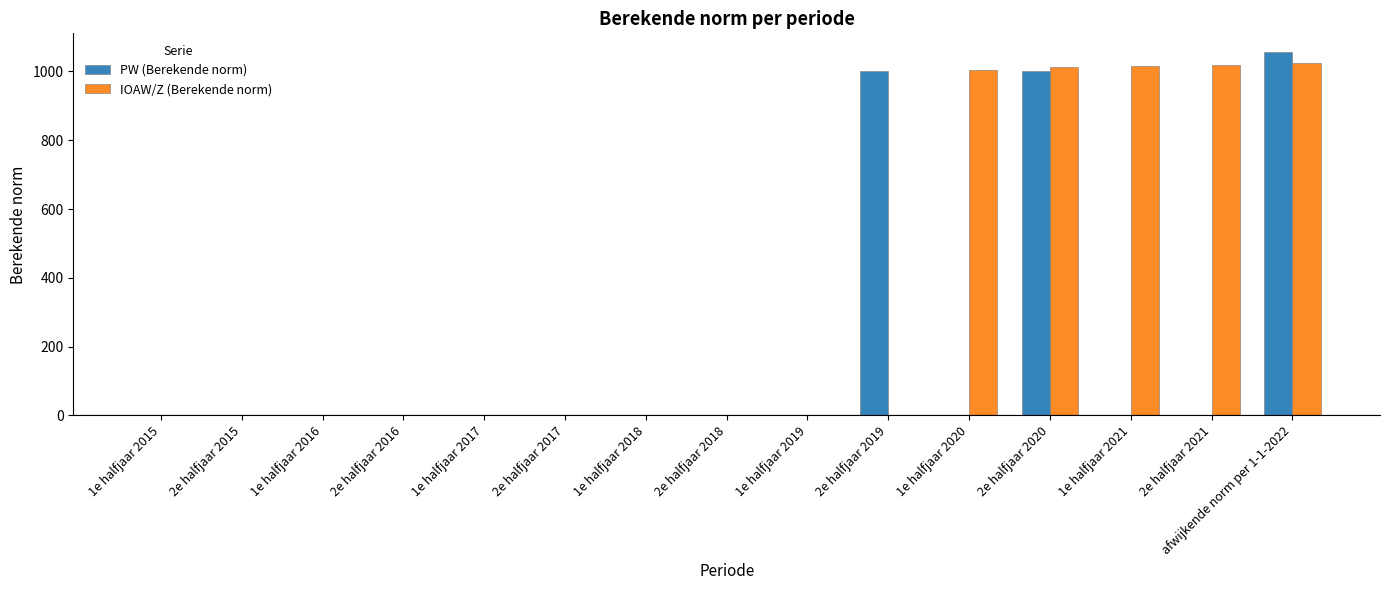

The IOAW/Z (Berekende norm) series shows 0.0 at 2e halfjaar 2016. True or false?

True